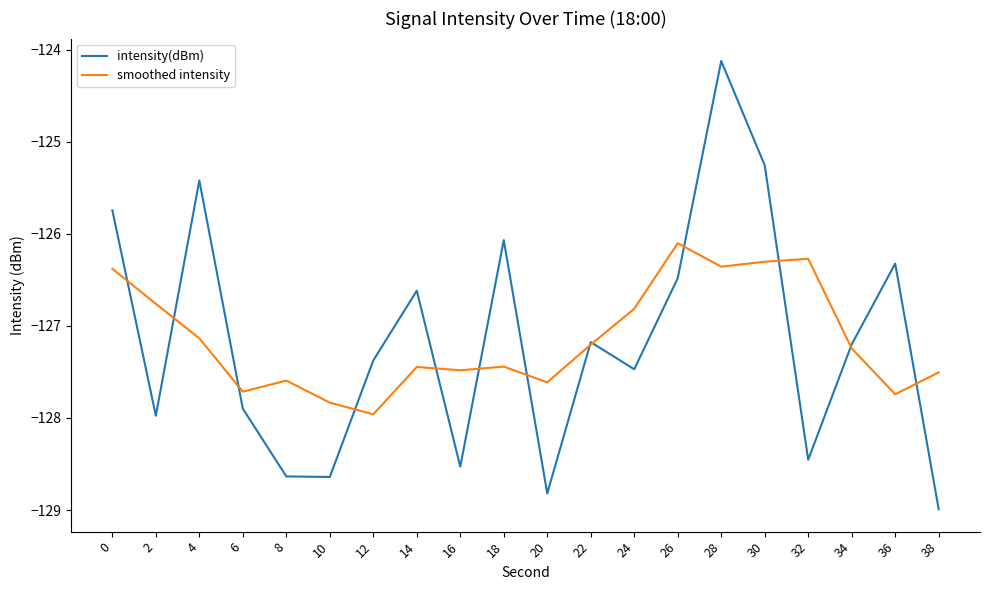

Count the number of data series in this chart.

2